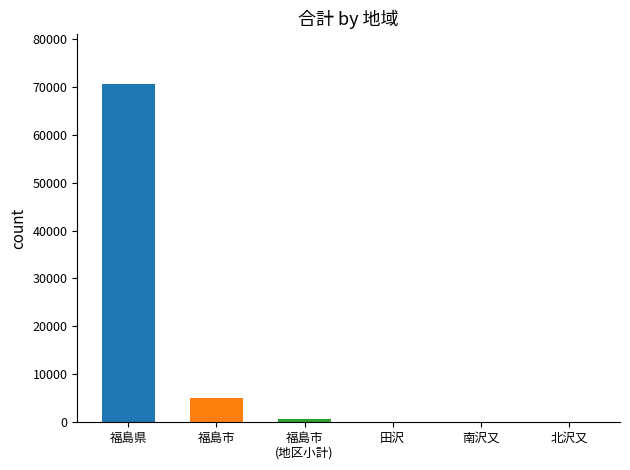

The value at 福島県 is 70520. True or false?

True